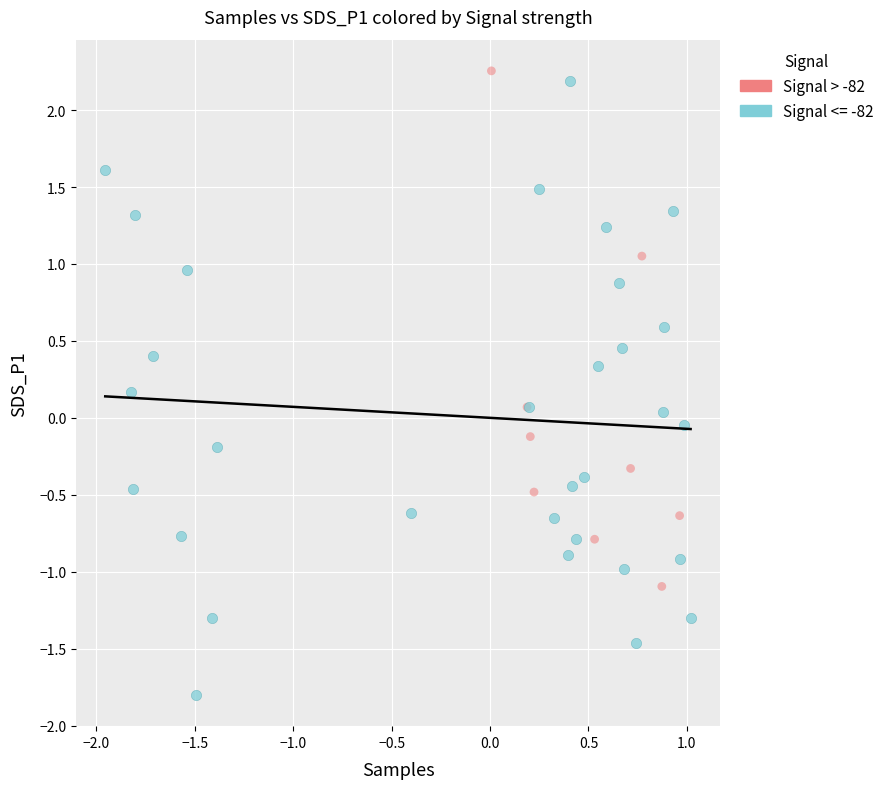

Which series contains the lowest Y value?

Signal <= -82